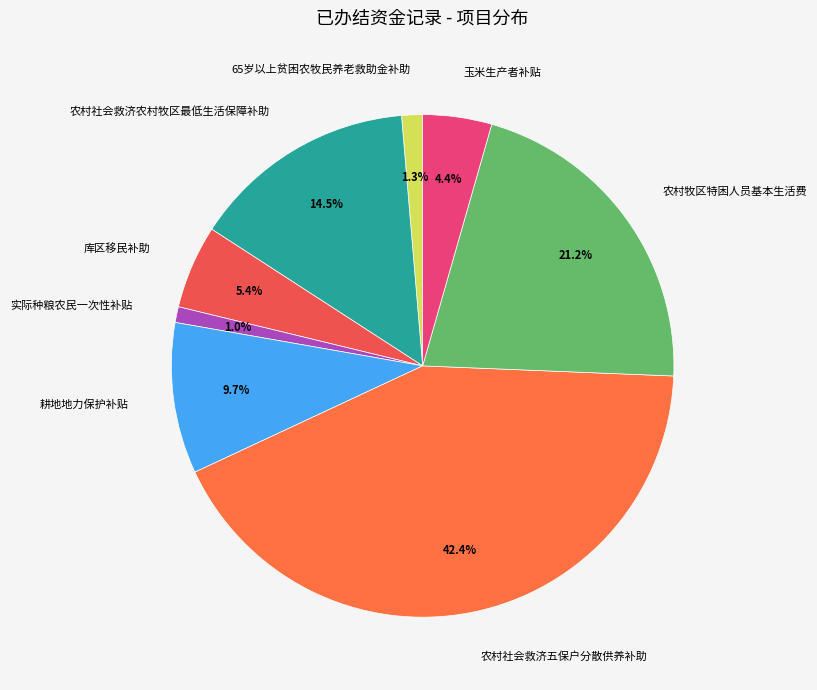

What is the ratio of the value at 玉米生产者补贴 to the value at 农村社会救济农村牧区最低生活保障补助?

0.3